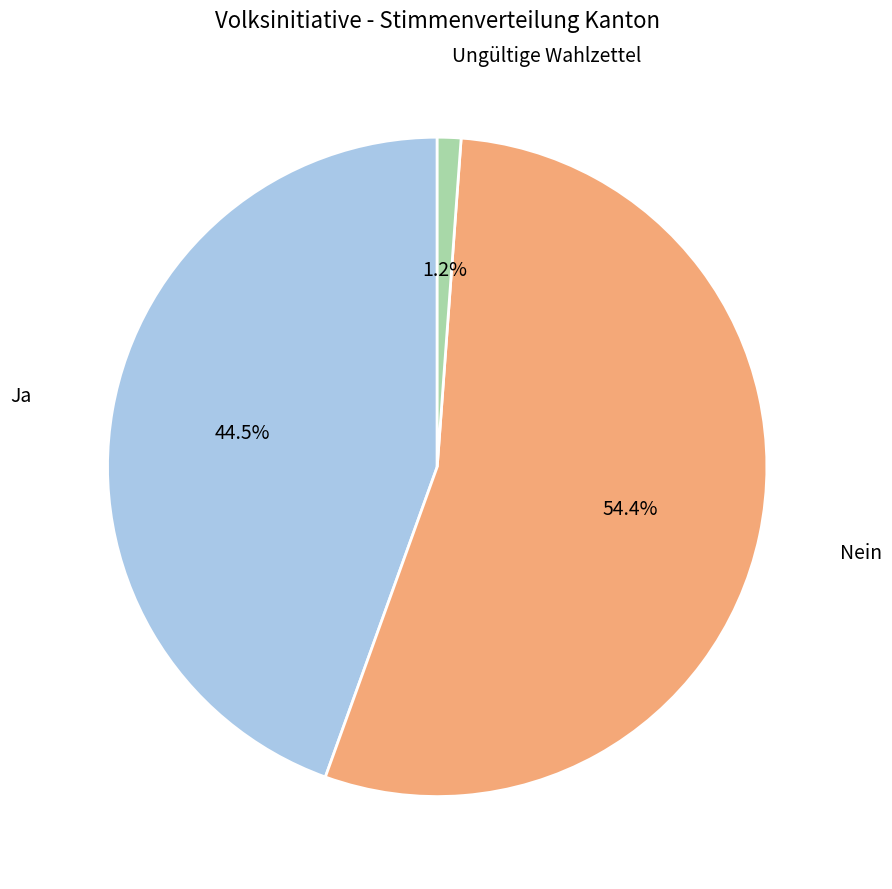

To the nearest percent, what is the average slice percentage?

33%